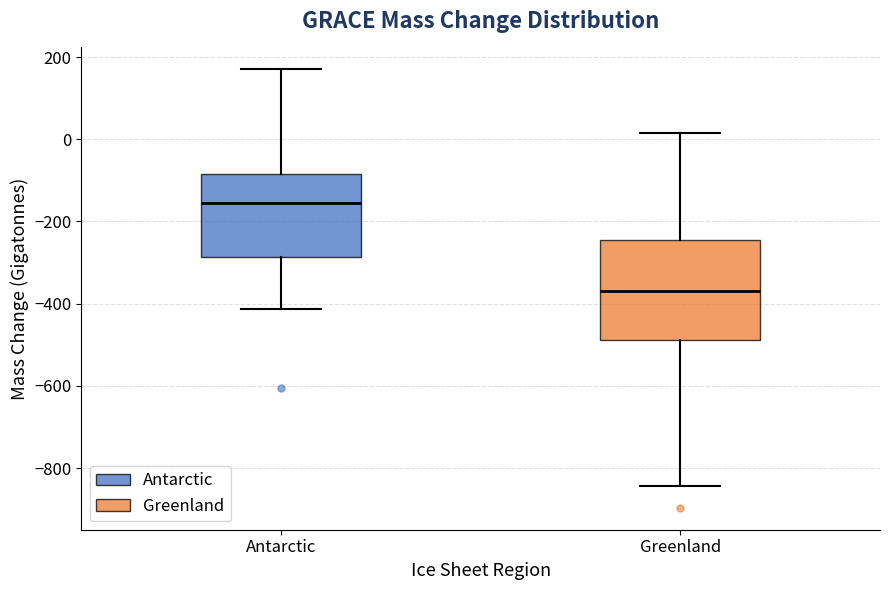

Comparing the boxes themselves (not the whiskers), which one is the tallest?

Greenland